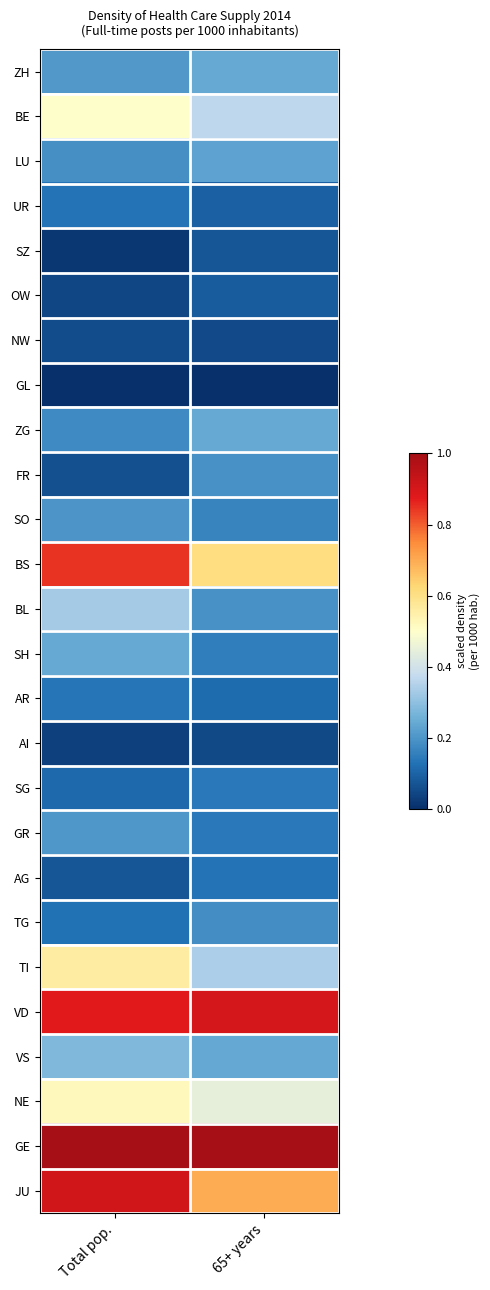

At how many categories does at least one series exceed 0?

2